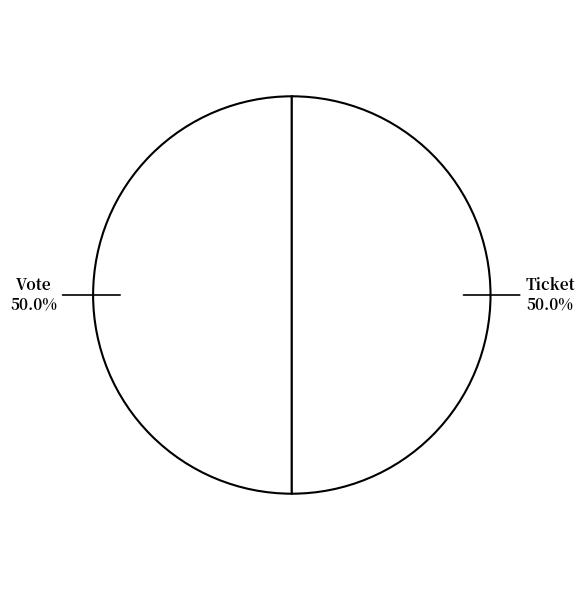

How many slices are in this pie chart?

2